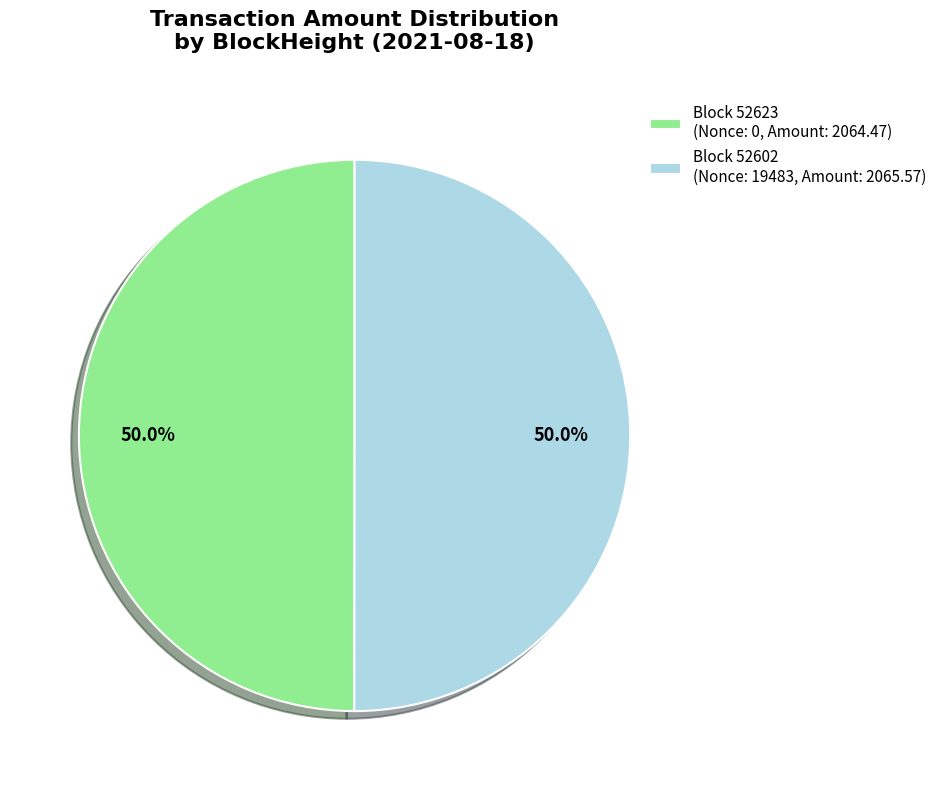

Approximately how many times larger is the value at Block 52602 (Nonce: 19483, Amount: 2065.57) compared to Block 52623 (Nonce: 0, Amount: 2064.47)?

1.0